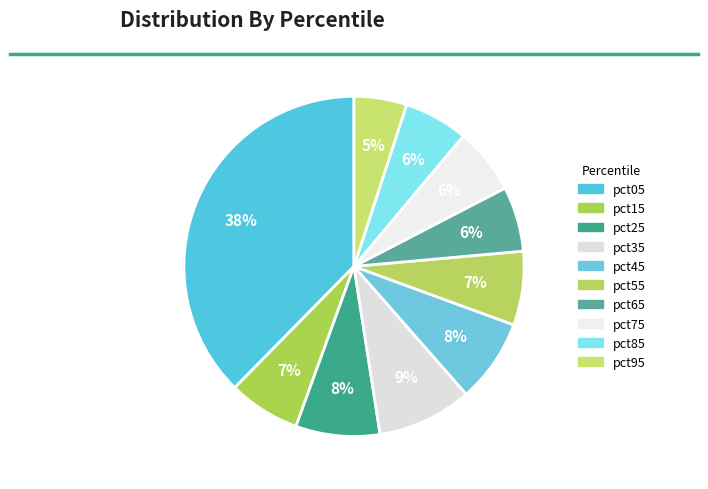

The pct95 slice represents 5% of the pie. True or false?

True